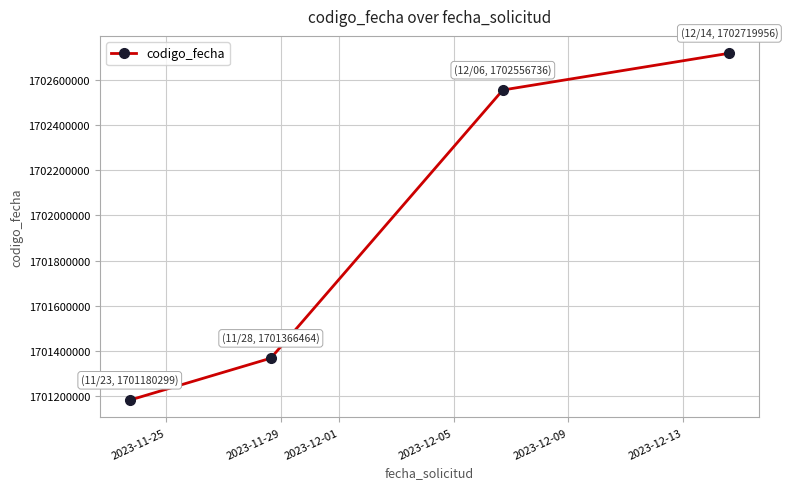

What is the value of the 3rd point from the left?

1702556736